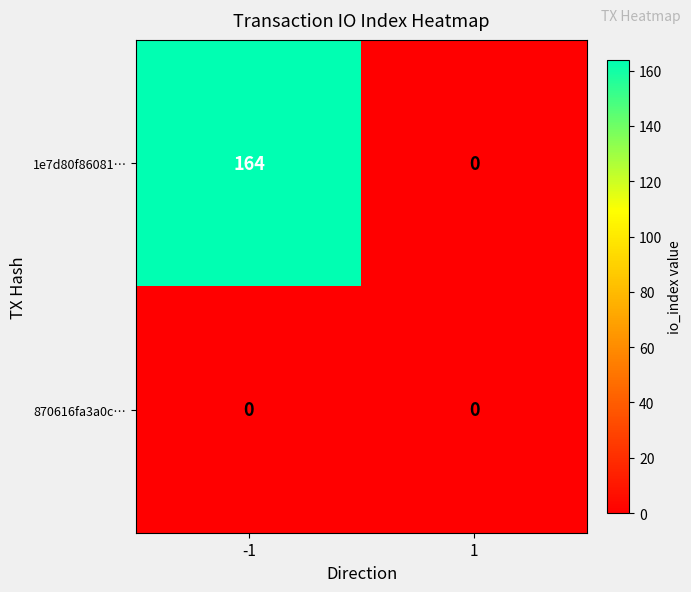

True or false: 870616fa3a0c… has a value of 0 at -1.

True